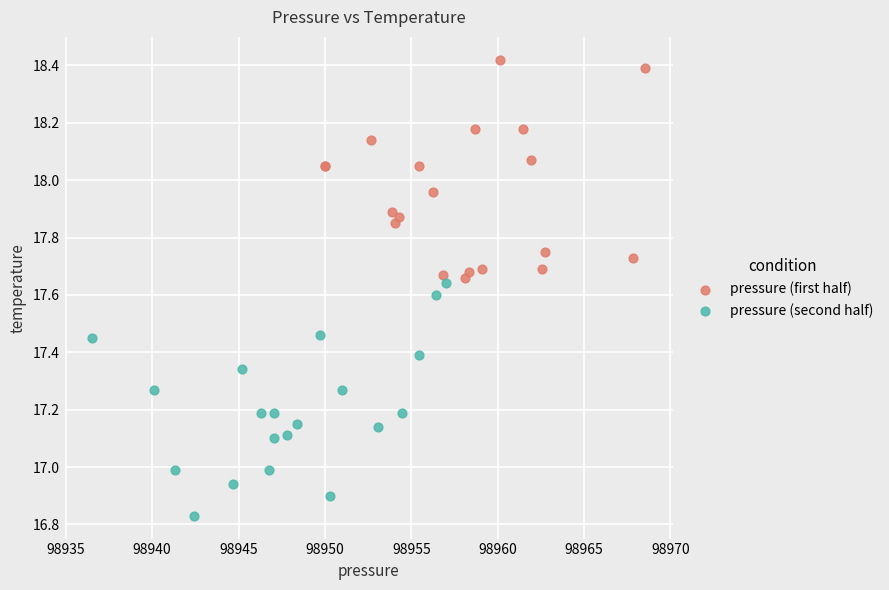

Which series reaches the maximum Y coordinate?

pressure (first half)